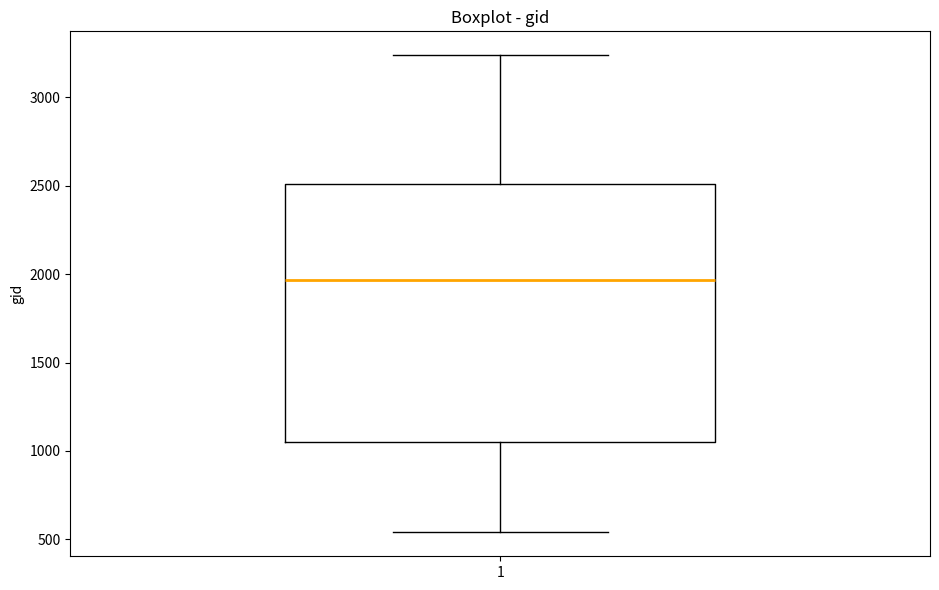

Read this box plot against the y-axis: the position of the median line, the range covered by the box, and the ends of both whiskers. The values are not printed on the chart, so give them approximately, as read against the axis.

median 1950, box 1050 to 2500, whiskers 550 to 3250